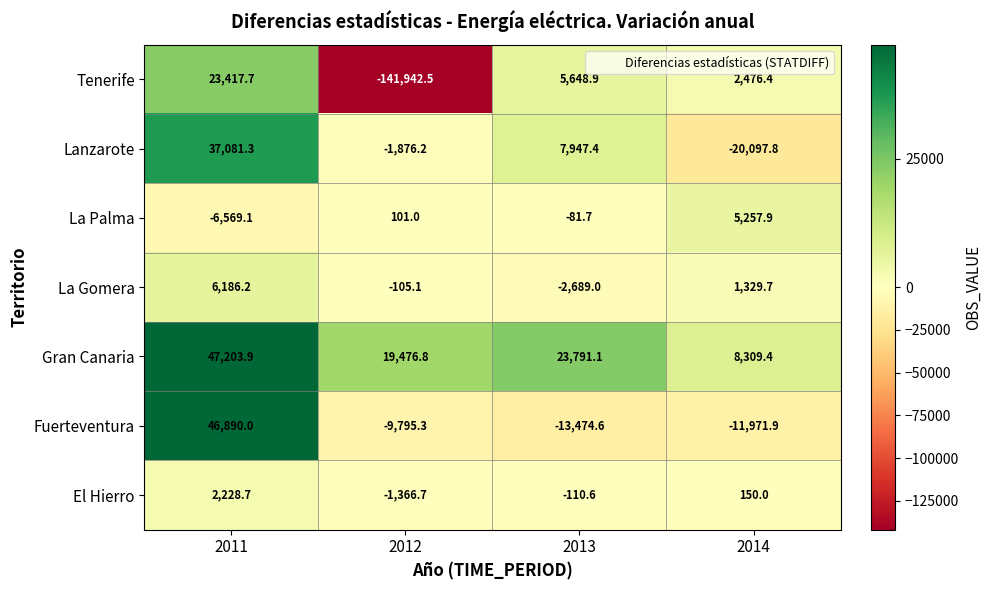

How many categories are shown in the chart?

4